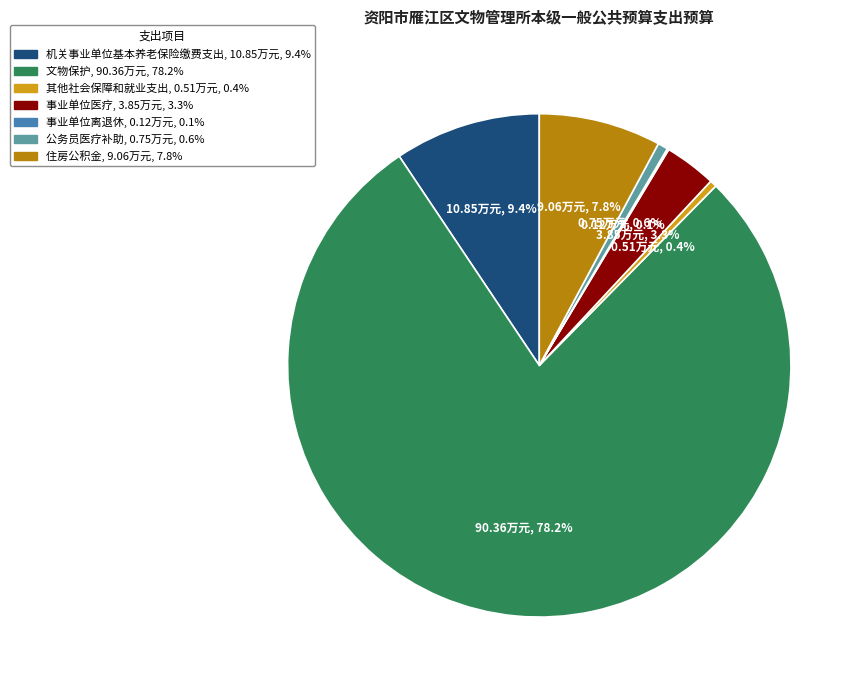

What percentage is NOT represented by 住房公积金?

92.2%